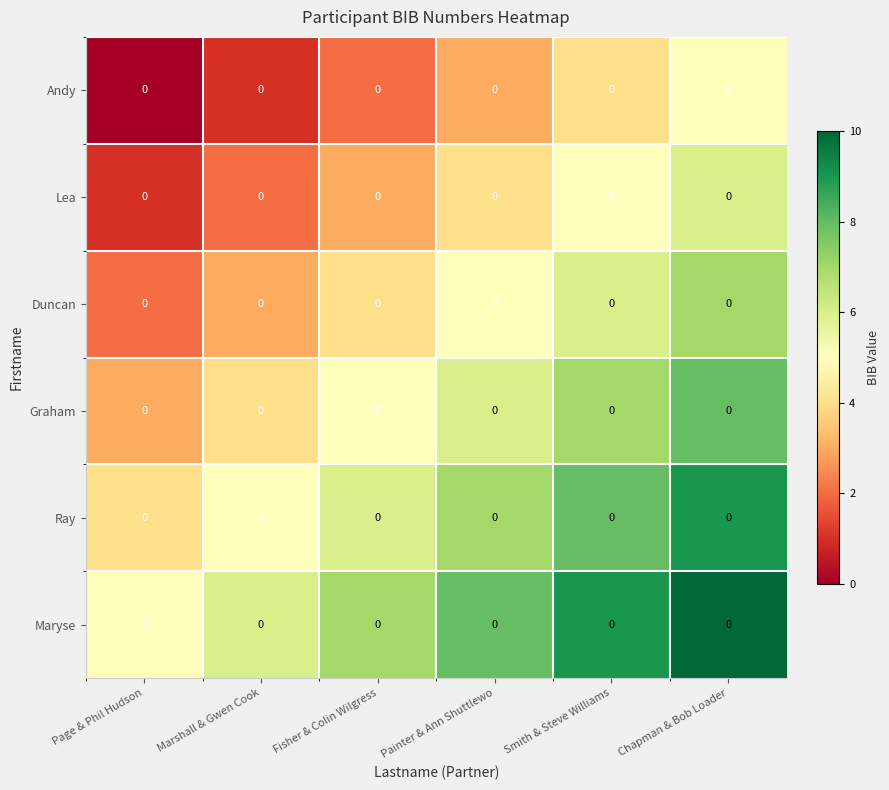

Reading left to right, extract all data points from this chart.

Andy: Page & Phil Hudson=0	Marshall & Gwen Cook=0	Fisher & Colin Wilgress=0	Painter & Ann Shuttlewo=0	Smith & Steve Williams=0	Chapman & Bob Loader=0
Lea: Page & Phil Hudson=0	Marshall & Gwen Cook=0	Fisher & Colin Wilgress=0	Painter & Ann Shuttlewo=0	Smith & Steve Williams=0	Chapman & Bob Loader=0
Duncan: Page & Phil Hudson=0	Marshall & Gwen Cook=0	Fisher & Colin Wilgress=0	Painter & Ann Shuttlewo=0	Smith & Steve Williams=0	Chapman & Bob Loader=0
Graham: Page & Phil Hudson=0	Marshall & Gwen Cook=0	Fisher & Colin Wilgress=0	Painter & Ann Shuttlewo=0	Smith & Steve Williams=0	Chapman & Bob Loader=0
Ray: Page & Phil Hudson=0	Marshall & Gwen Cook=0	Fisher & Colin Wilgress=0	Painter & Ann Shuttlewo=0	Smith & Steve Williams=0	Chapman & Bob Loader=0
Maryse: Page & Phil Hudson=0	Marshall & Gwen Cook=0	Fisher & Colin Wilgress=0	Painter & Ann Shuttlewo=0	Smith & Steve Williams=0	Chapman & Bob Loader=0